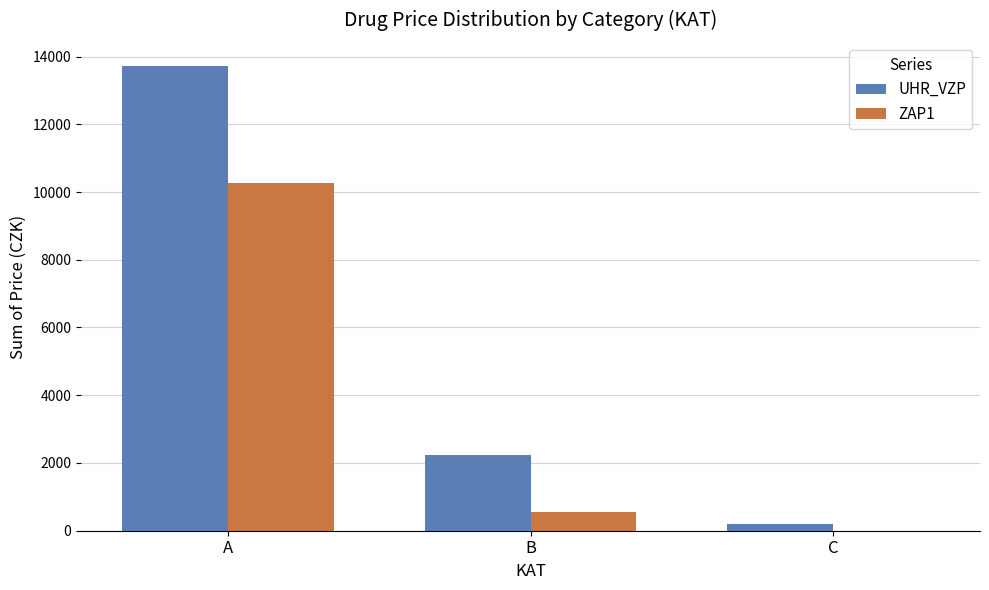

What is the total value across all series at A?

23970.6